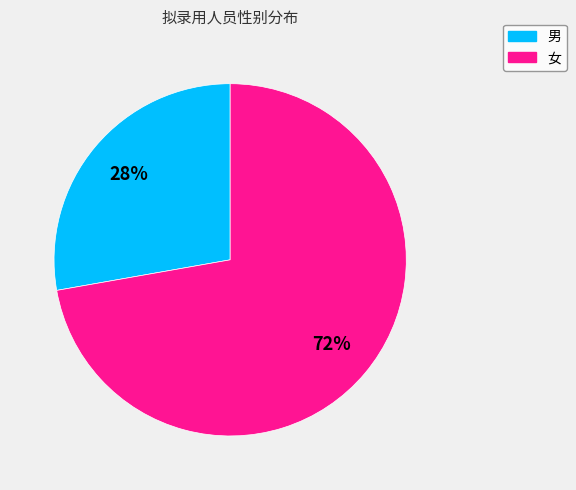

How many slices are in this pie chart?

2